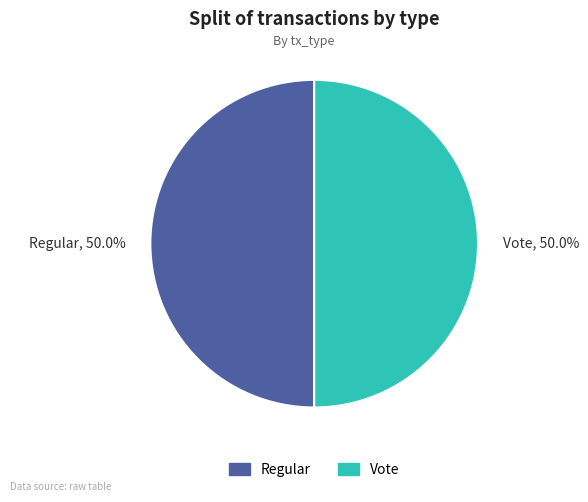

To the nearest percent, what portion does Regular represent?

50%